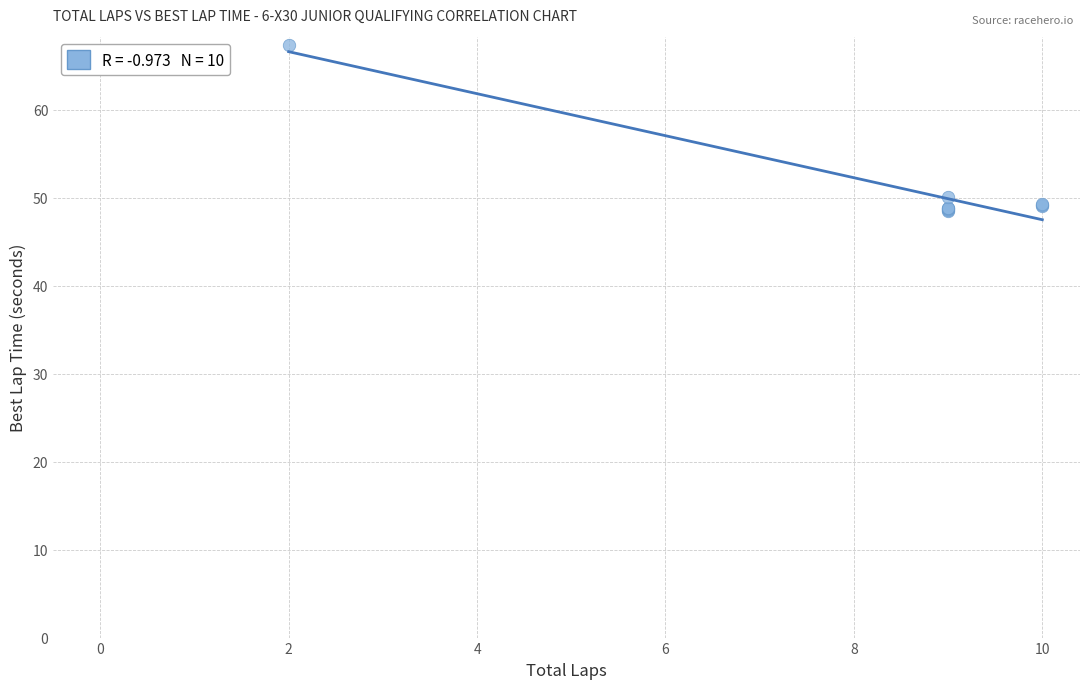

What Y value in the scatter plot is closest to 57?

50.1